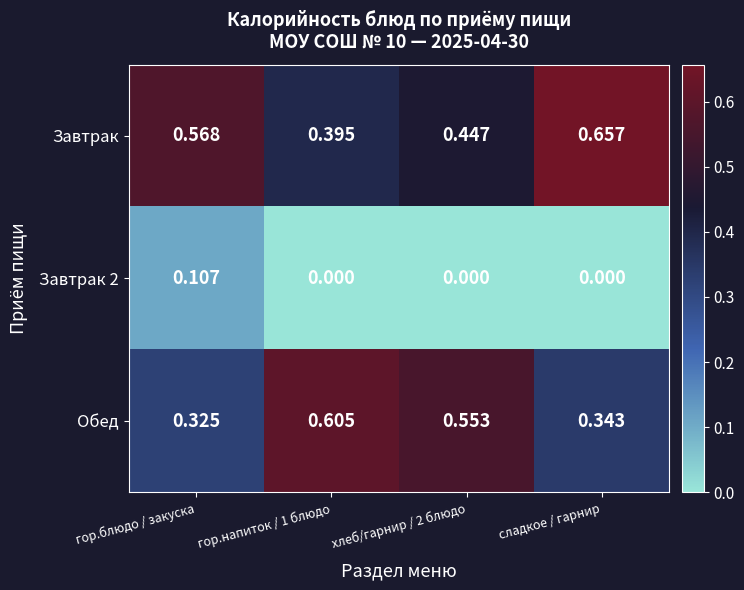

At which category does the chart reach its peak across all series?

сладкое / гарнир